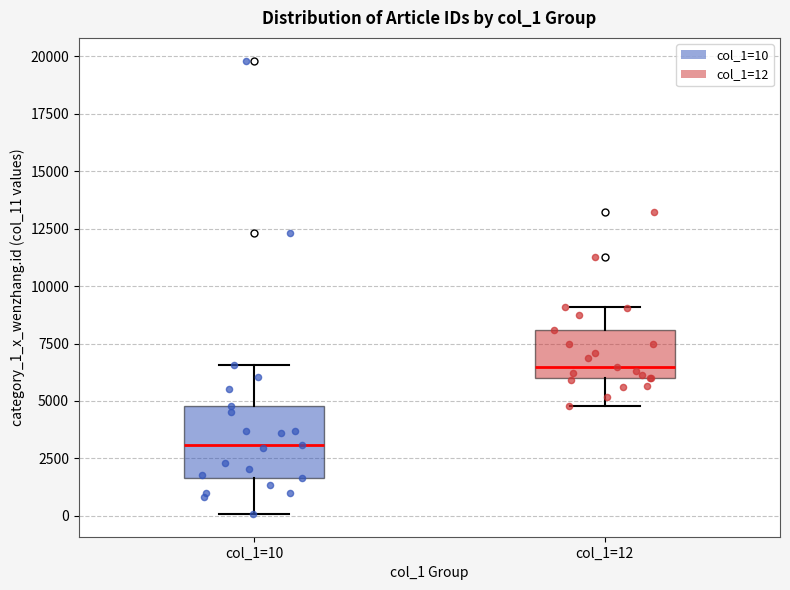

Which box has the lowest median line?

col_1=10